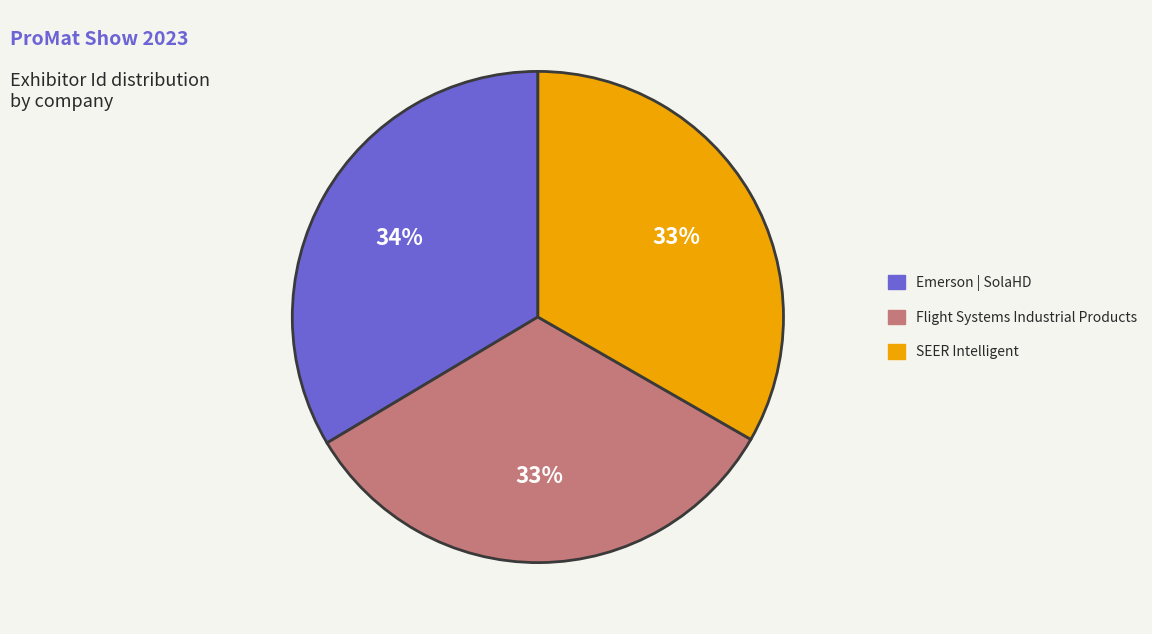

Is there any slice that represents more than half of the pie?

No